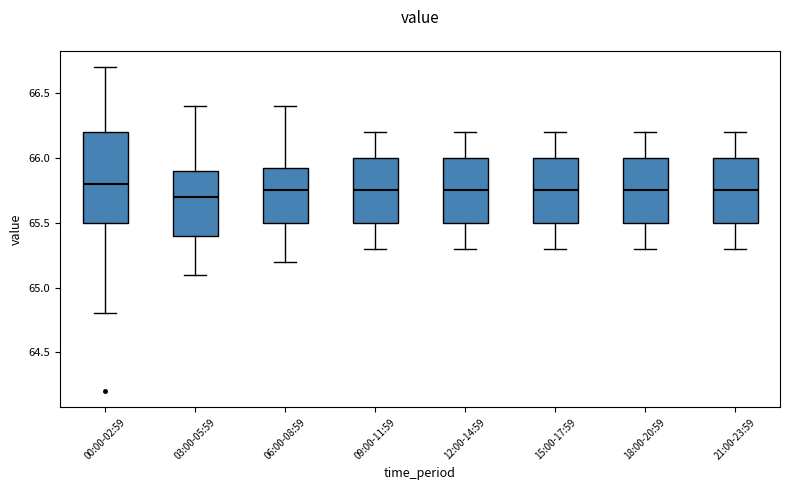

Reading left to right, read every box against the y-axis: the position of its median line, the range the box covers, and the ends of its whiskers. The values are not printed on the chart, so give them approximately, as read against the axis.

00:00-02:59: median 65.80, box 65.50 to 66.20, whiskers 64.80 to 66.70
03:00-05:59: median 65.70, box 65.40 to 65.90, whiskers 65.10 to 66.40
06:00-08:59: median 65.75, box 65.50 to 65.95, whiskers 65.20 to 66.40
09:00-11:59: median 65.75, box 65.50 to 66.00, whiskers 65.30 to 66.20
12:00-14:59: median 65.75, box 65.50 to 66.00, whiskers 65.30 to 66.20
15:00-17:59: median 65.75, box 65.50 to 66.00, whiskers 65.30 to 66.20
18:00-20:59: median 65.75, box 65.50 to 66.00, whiskers 65.30 to 66.20
21:00-23:59: median 65.75, box 65.50 to 66.00, whiskers 65.30 to 66.20